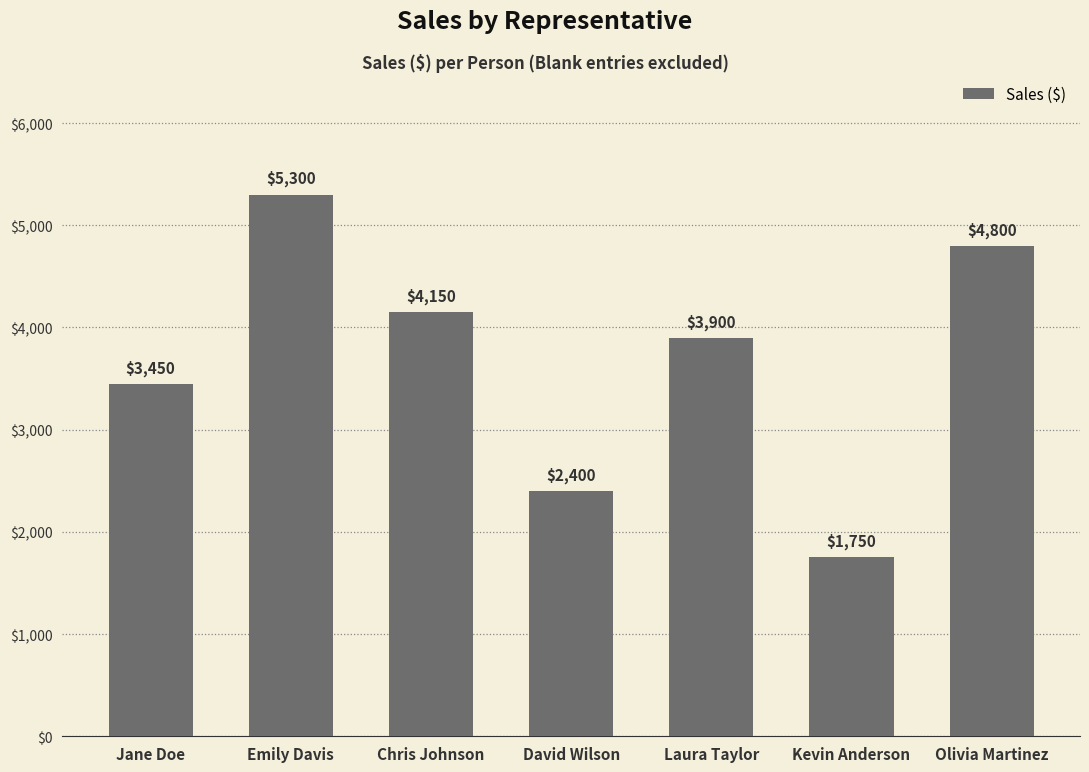

What is the difference between the maximum and minimum values?

3550